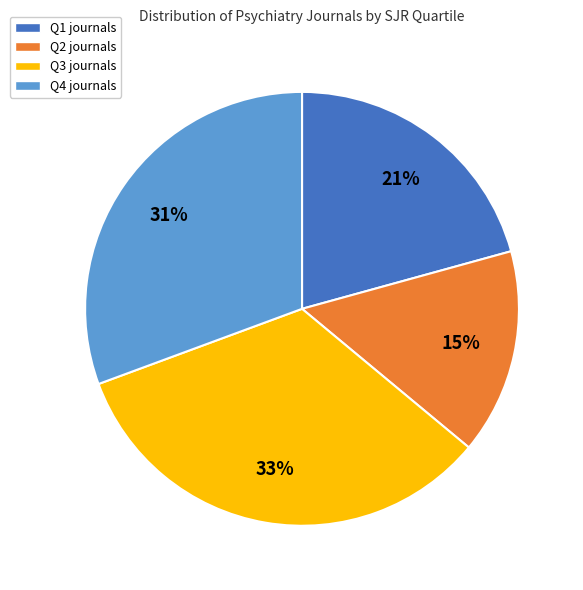

Is it true that Q3 is 27% of the pie?

False